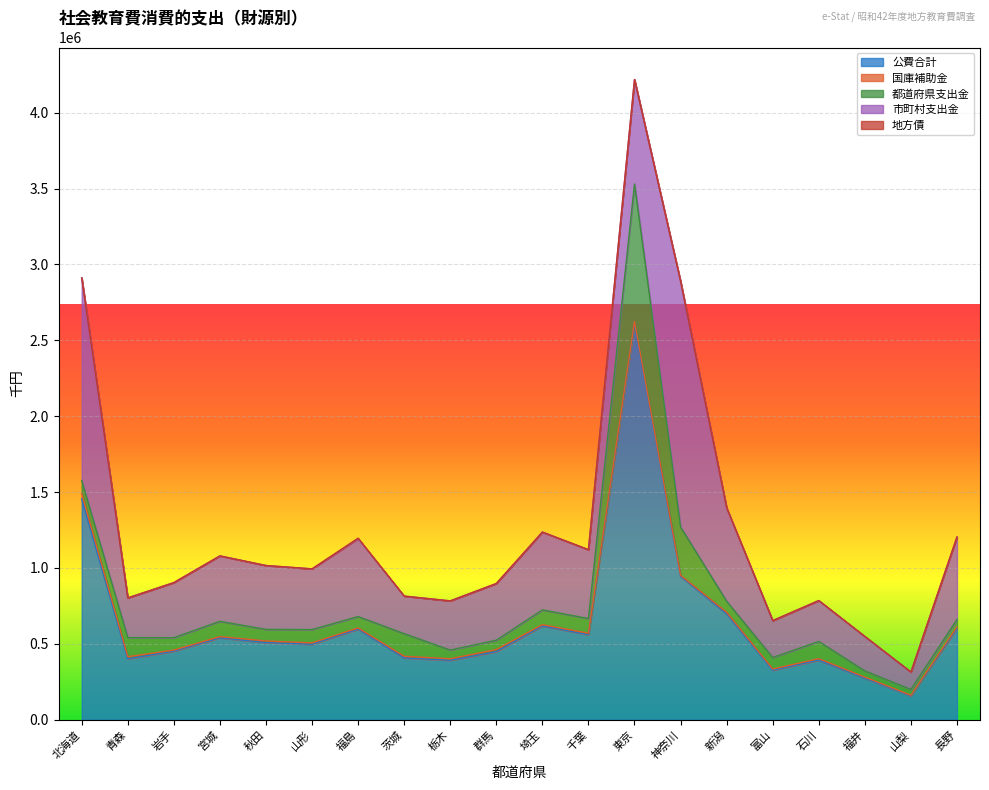

What is the average value of the 市町村支出金 series?

497863